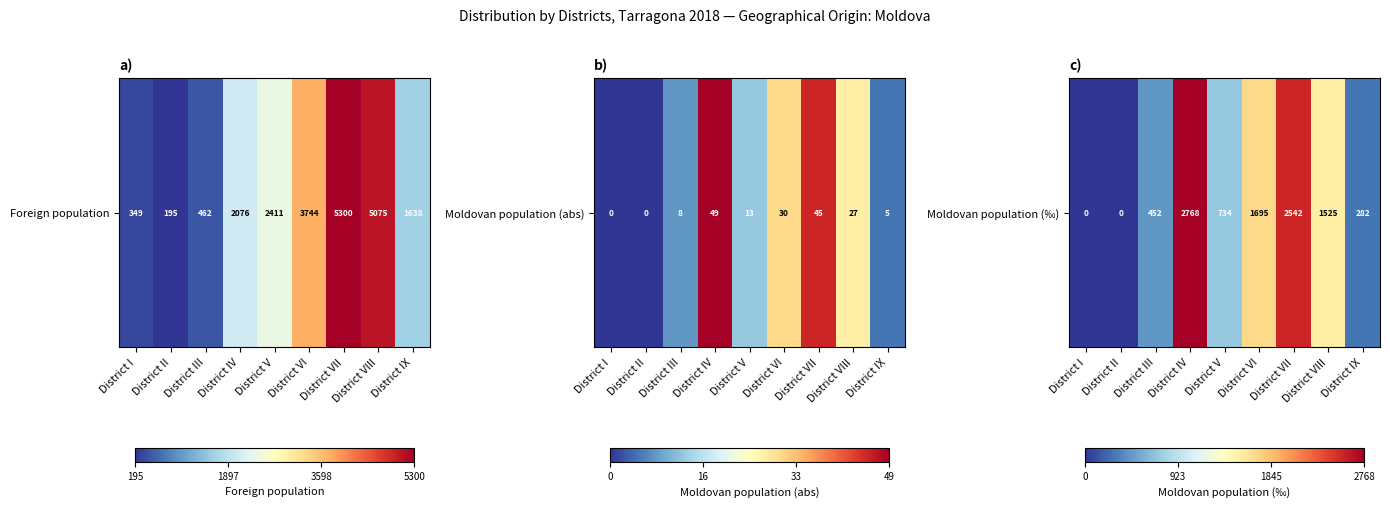

Reading left to right, extract all data points from this chart.

District I=0	District II=0	District III=452	District IV=2768	District V=734	District VI=1695	District VII=2542	District VIII=1525	District IX=282